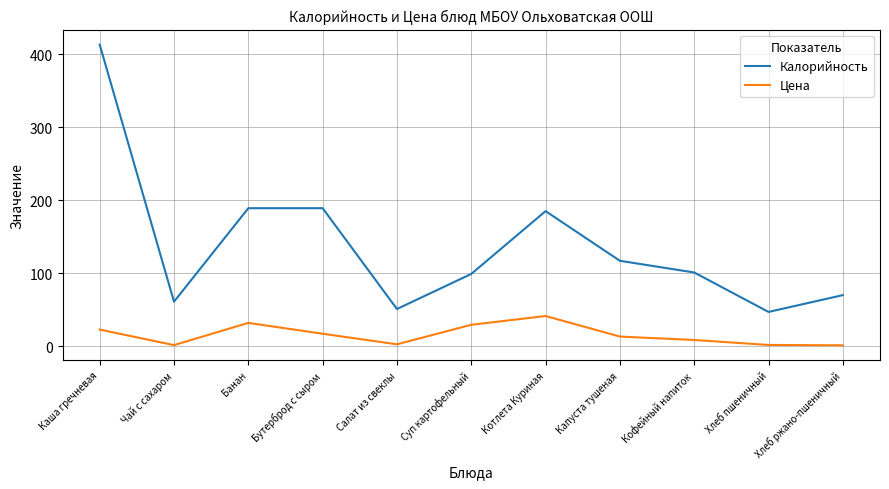

What is the total value across all series at Банан?

221.0